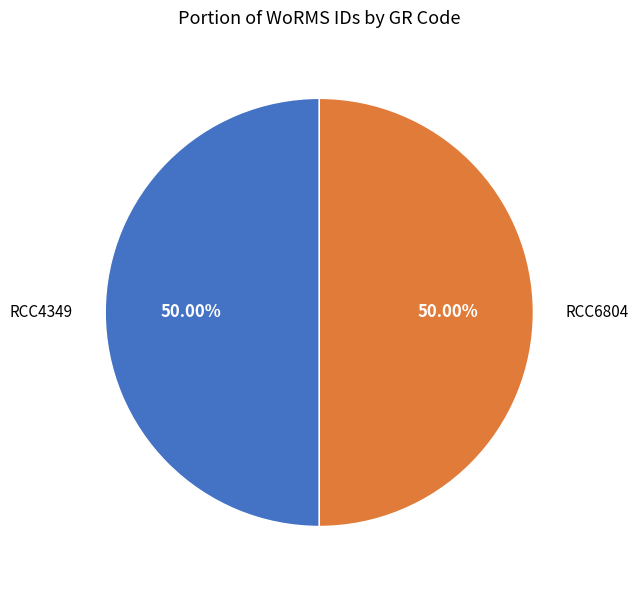

Approximately how many times larger is the value at RCC4349 compared to RCC6804?

1.0